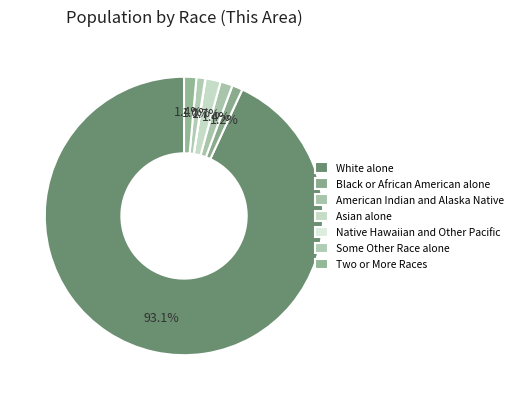

Does Some Other Race alone represent more than half of the total?

No